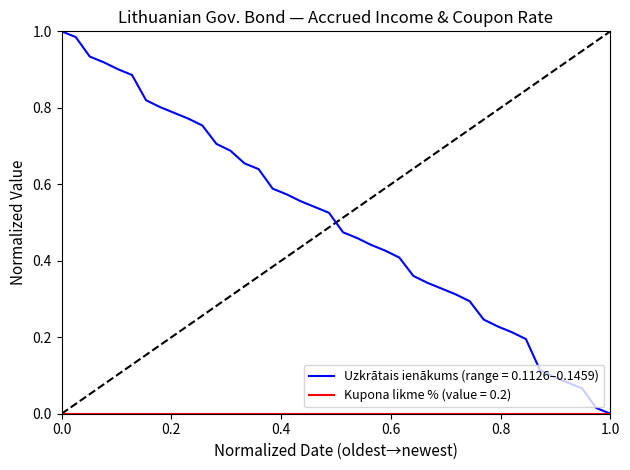

Which series has the largest total across all categories?

Uzkrātais ienākums (range = 0.1126–0.1459)